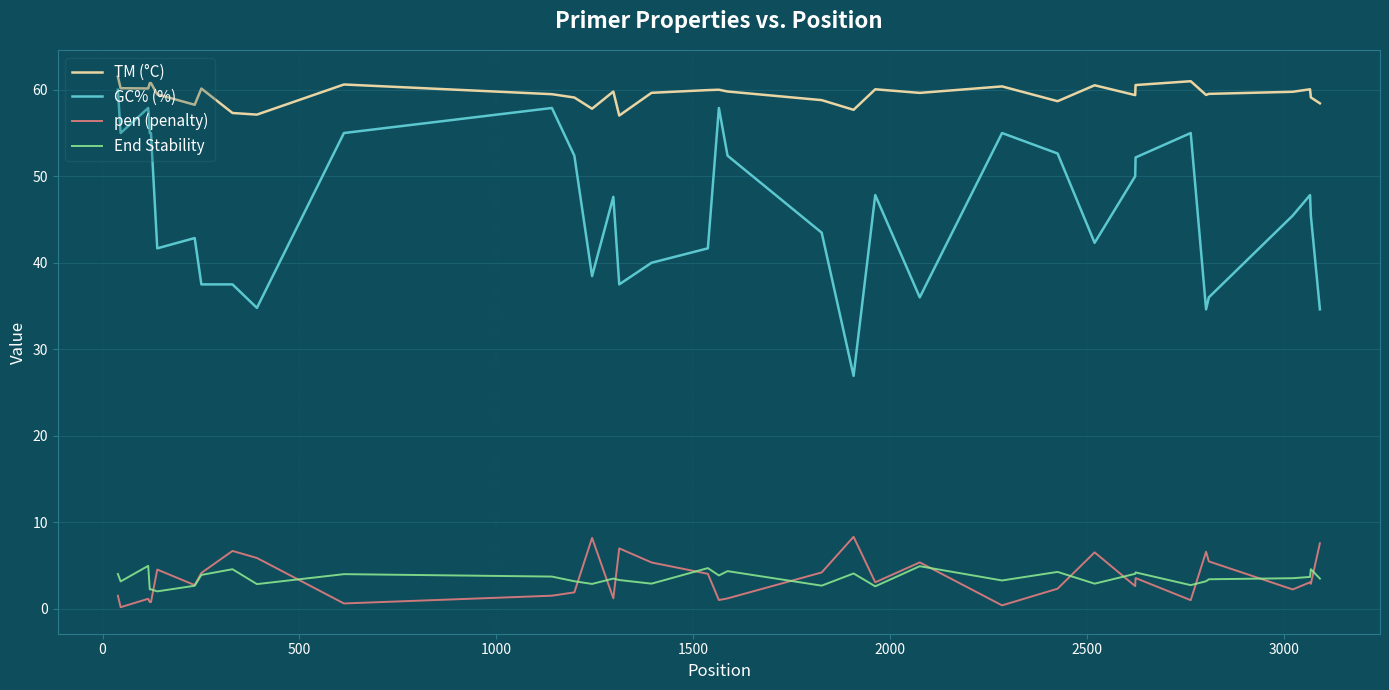

Which series has the widest spread of values?

GC% (%)